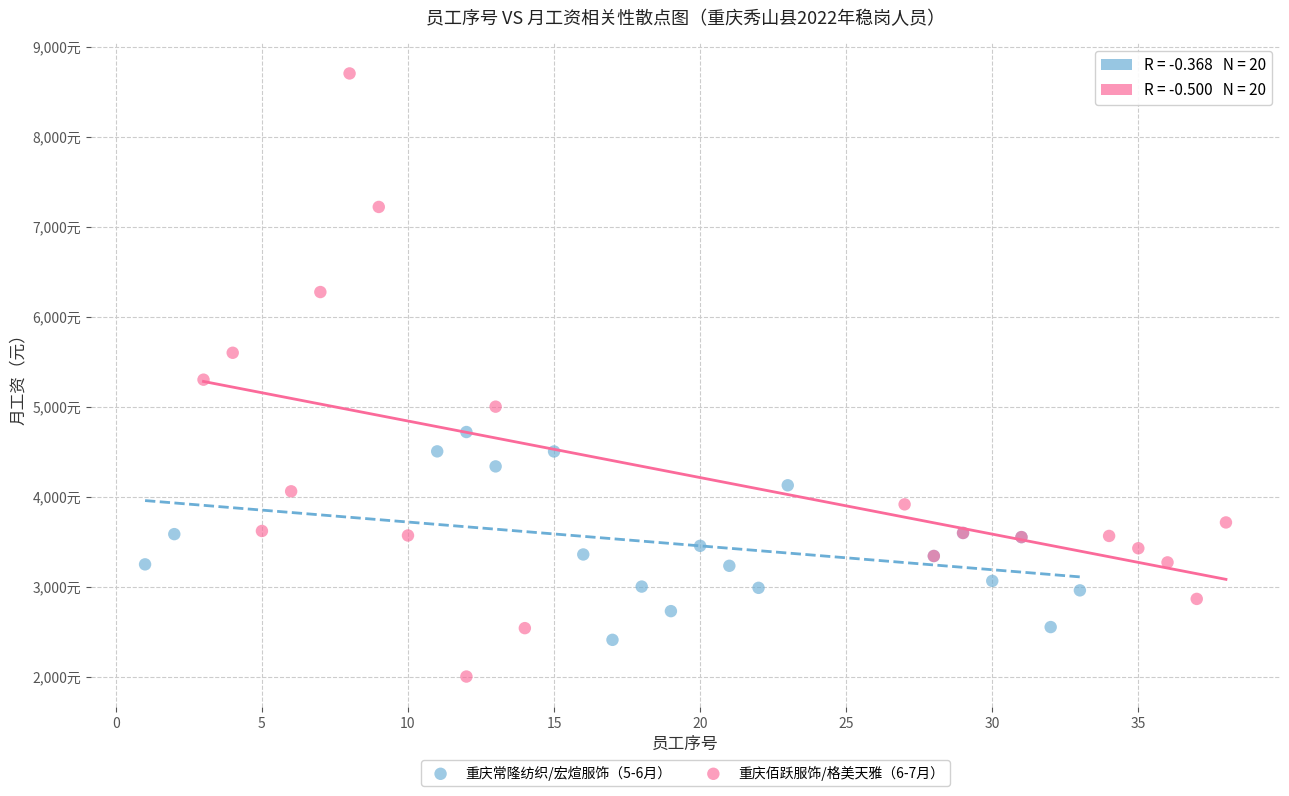

What are all the series names shown in the legend?

重庆常隆纺织/宏煊服饰（5-6月）, 重庆佰跃服饰/格美天雅（6-7月）